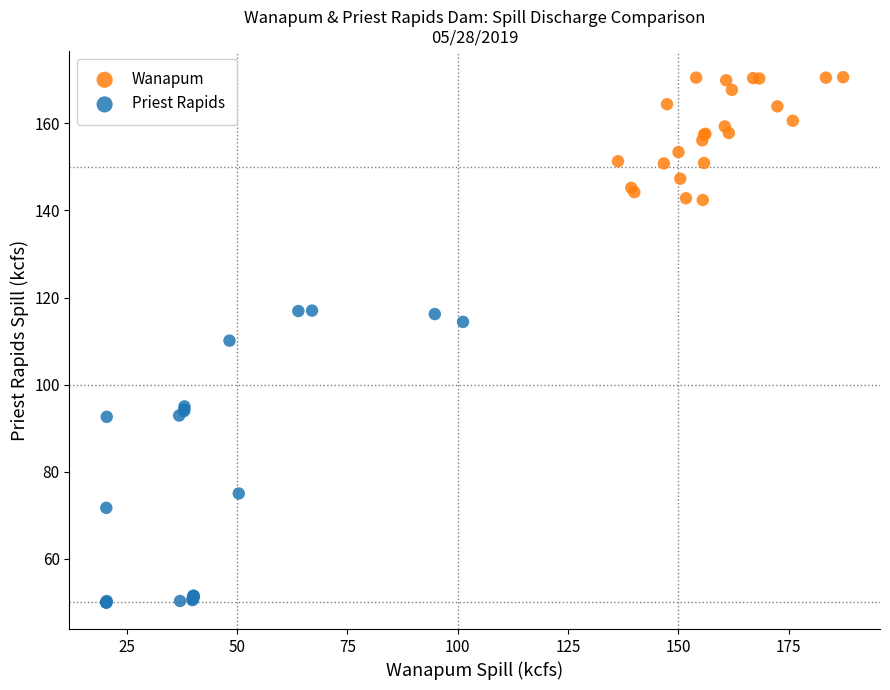

Which series contains the lowest Y value?

Priest Rapids